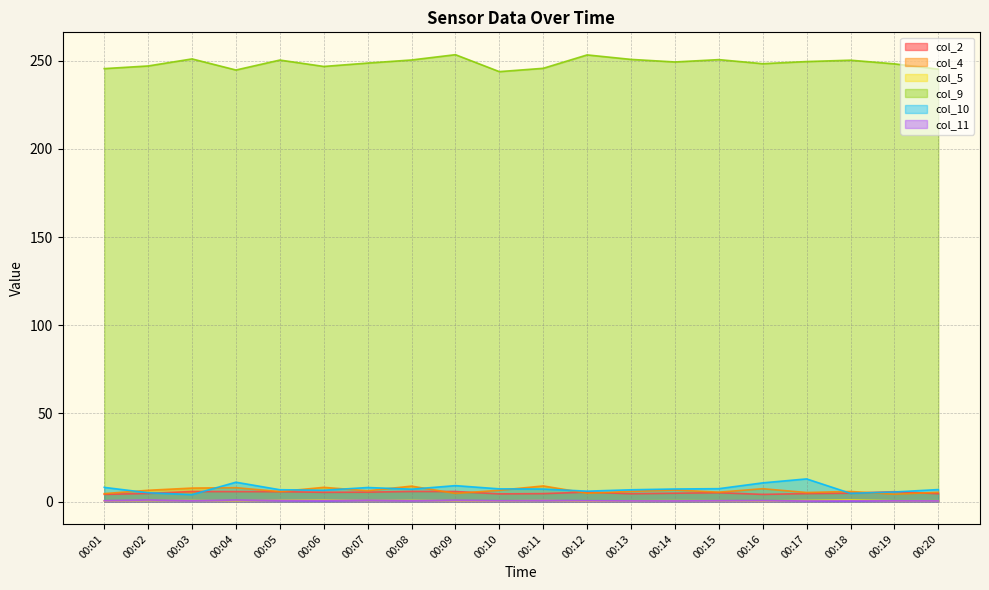

How many interior local peaks does the col_2 series have?

5